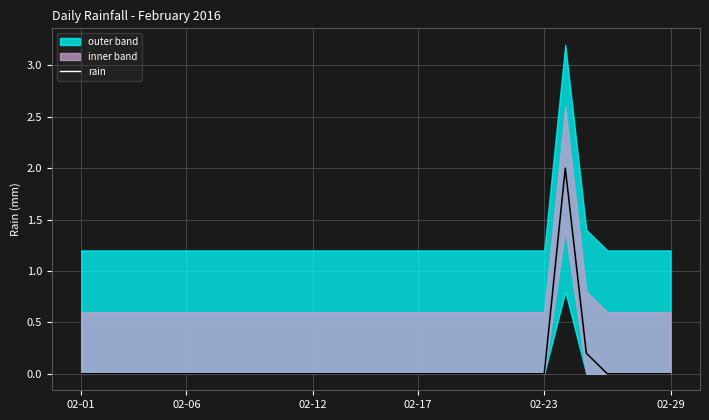

The value of rain at 02-12 is -0.8. True or false?

False